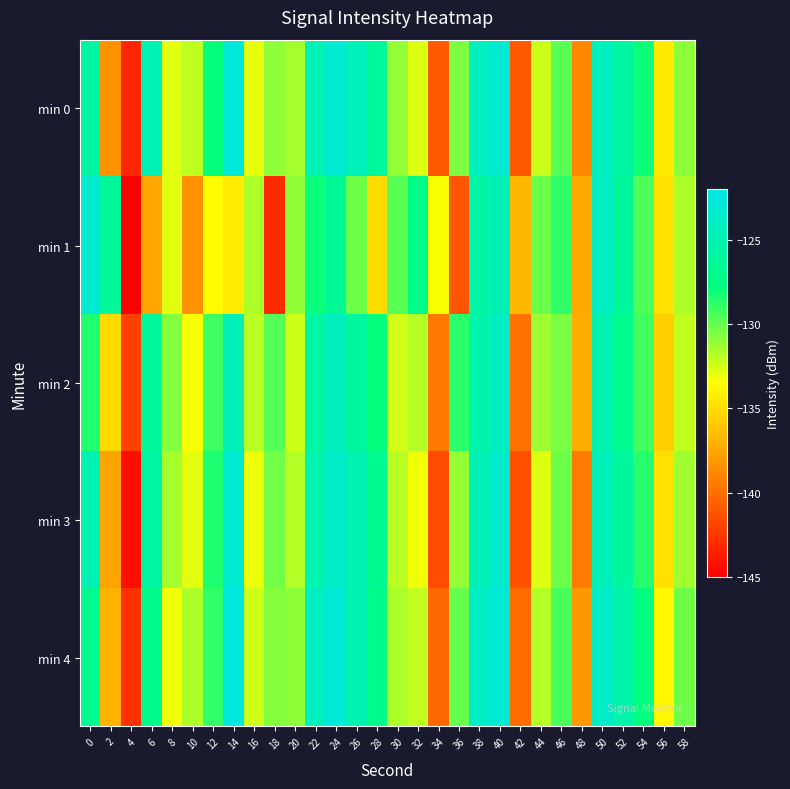

At how many categories does at least one series exceed -143?

30